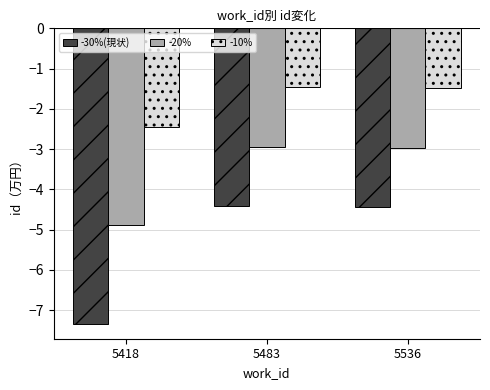

Is it true that -20% equals -2.9 at 5483?

True